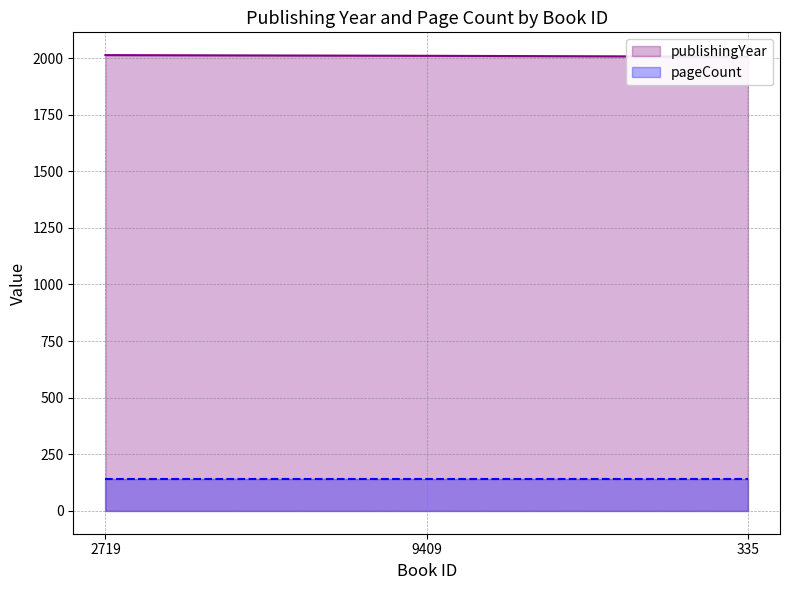

The chart shows a value of 1074 at 2719. True or false?

False